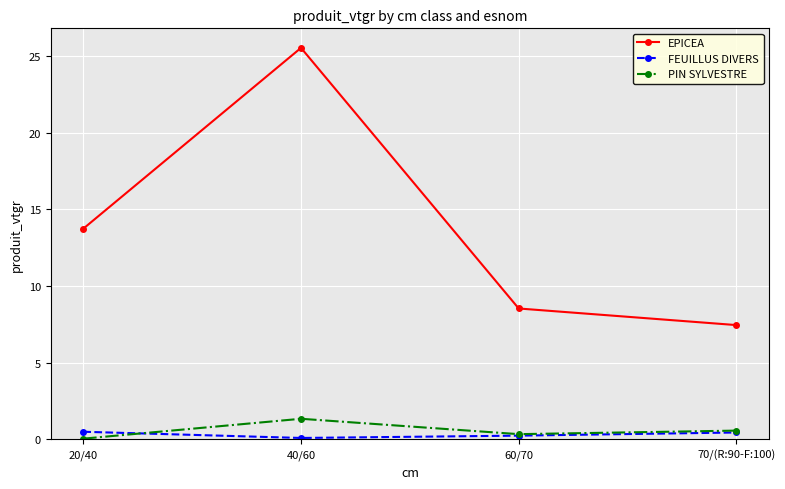

What is the spread (max minus min) of values at 20/40?

13.7